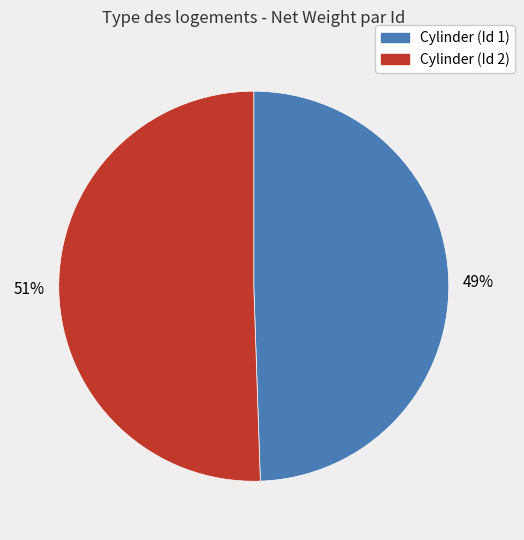

To the nearest percent, what is the average slice percentage?

50%